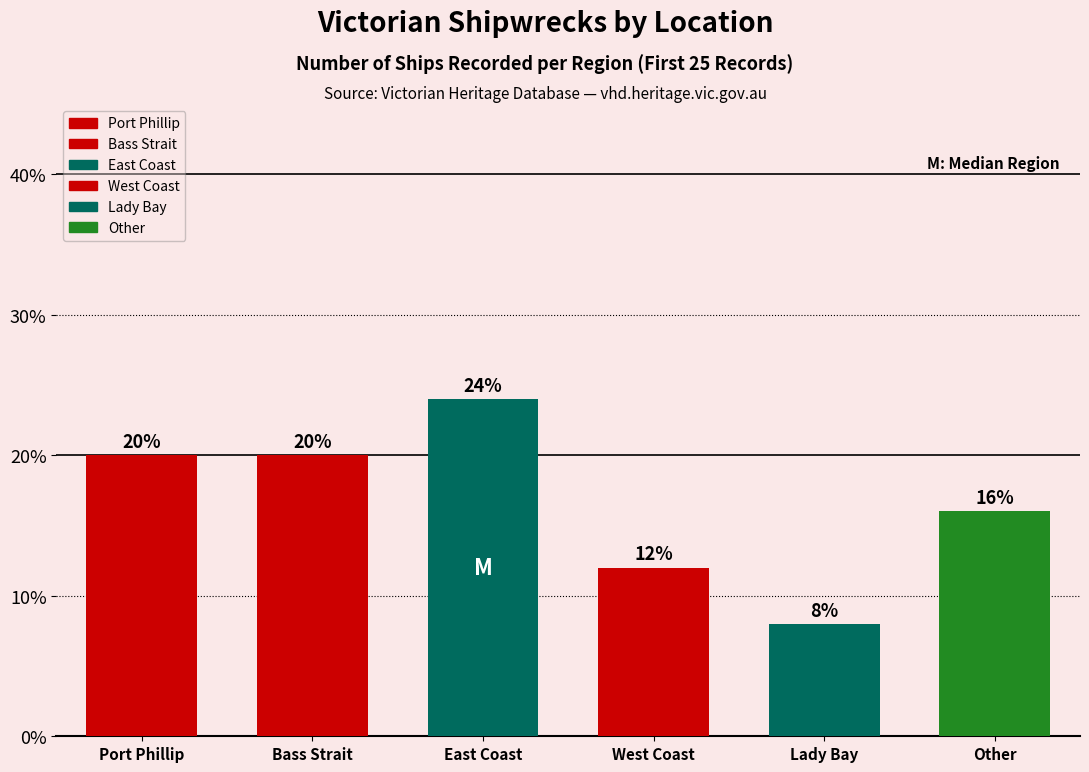

Which has a higher value, Lady Bay or Other?

Other